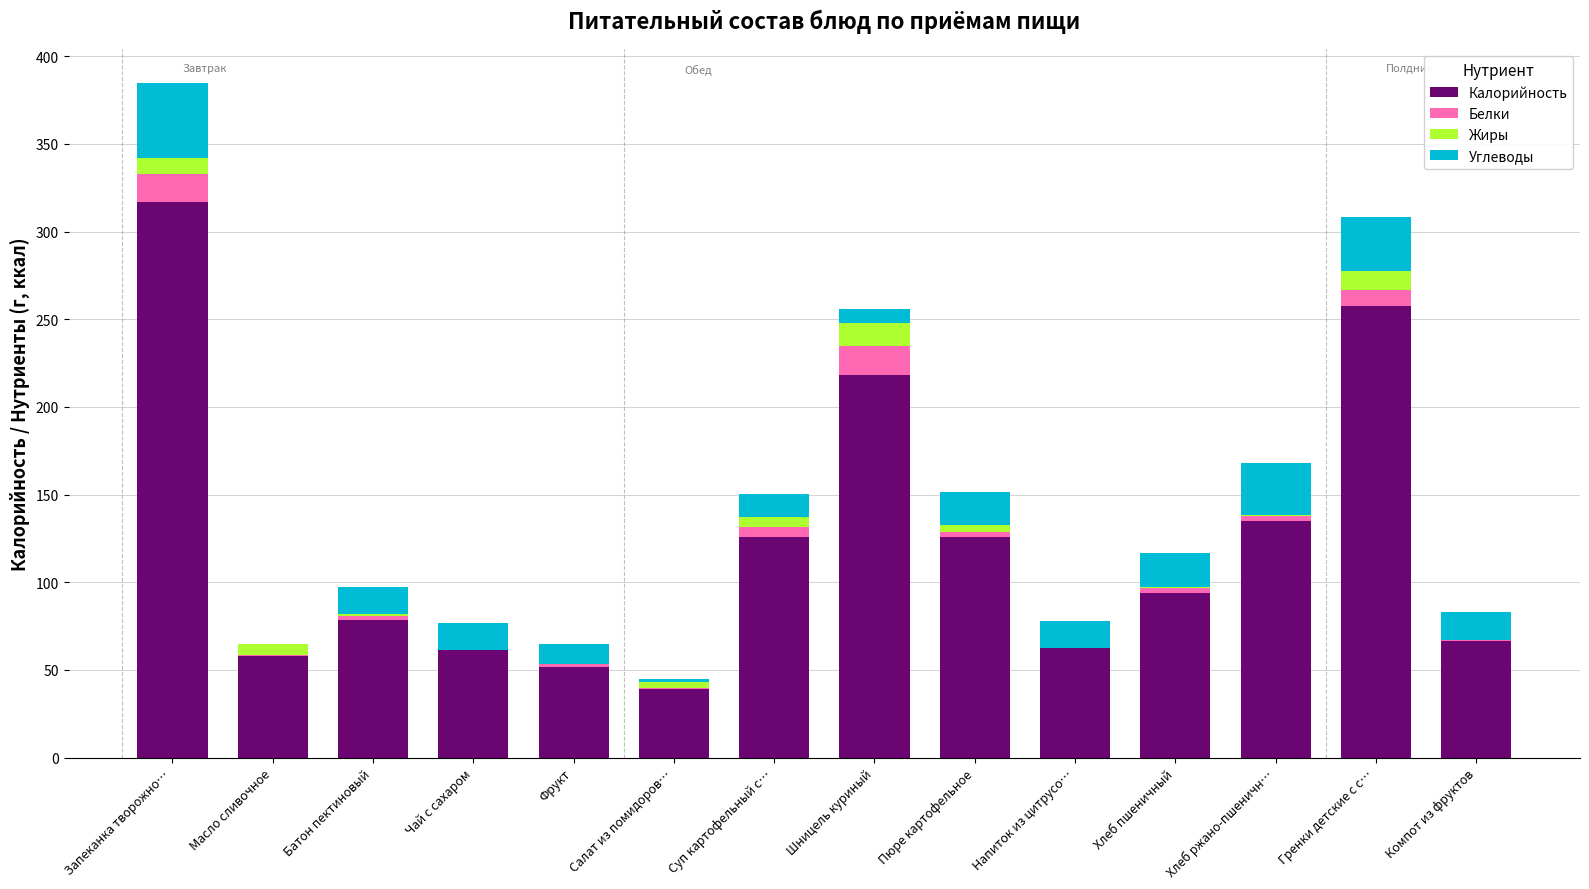

Are the bars grouped side by side (vs. stacked)?

No